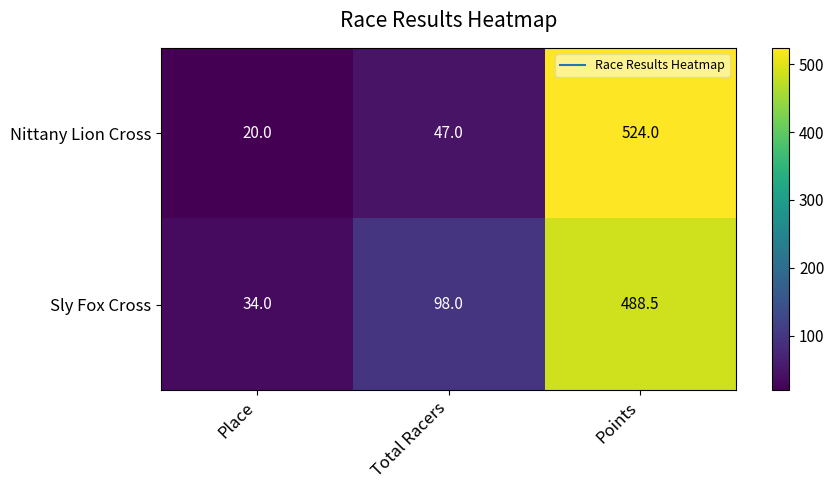

Which series has the largest total across all categories?

Sly Fox Cross